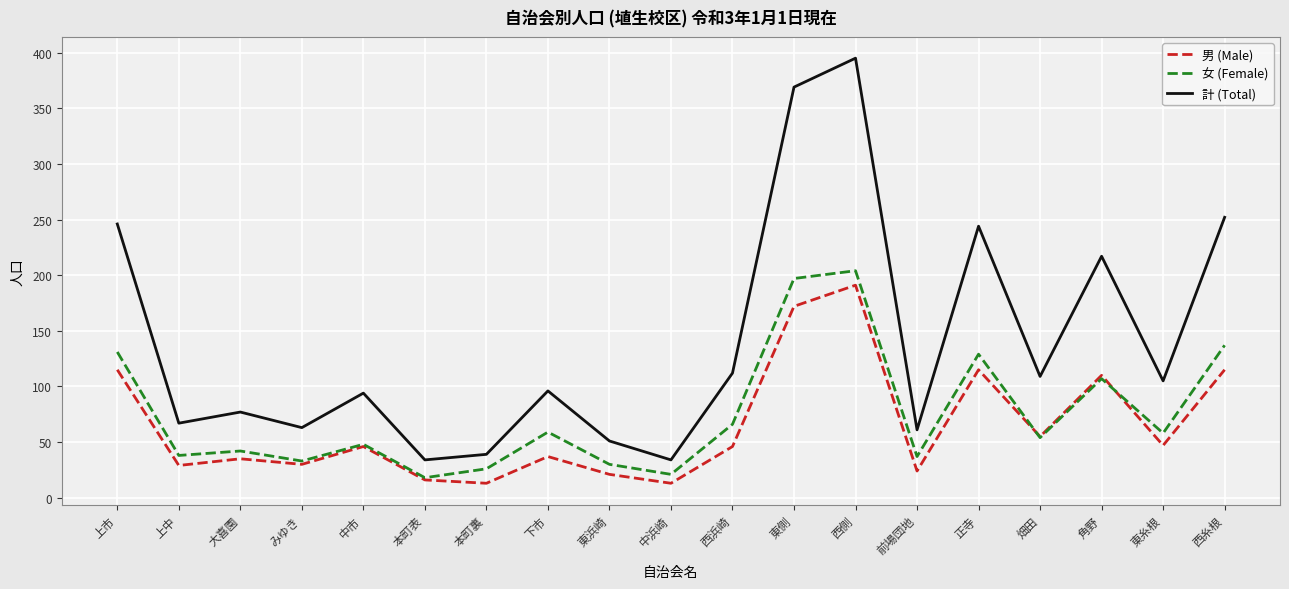

At which category does 女 (Female) reach its first local peak?

大喜園